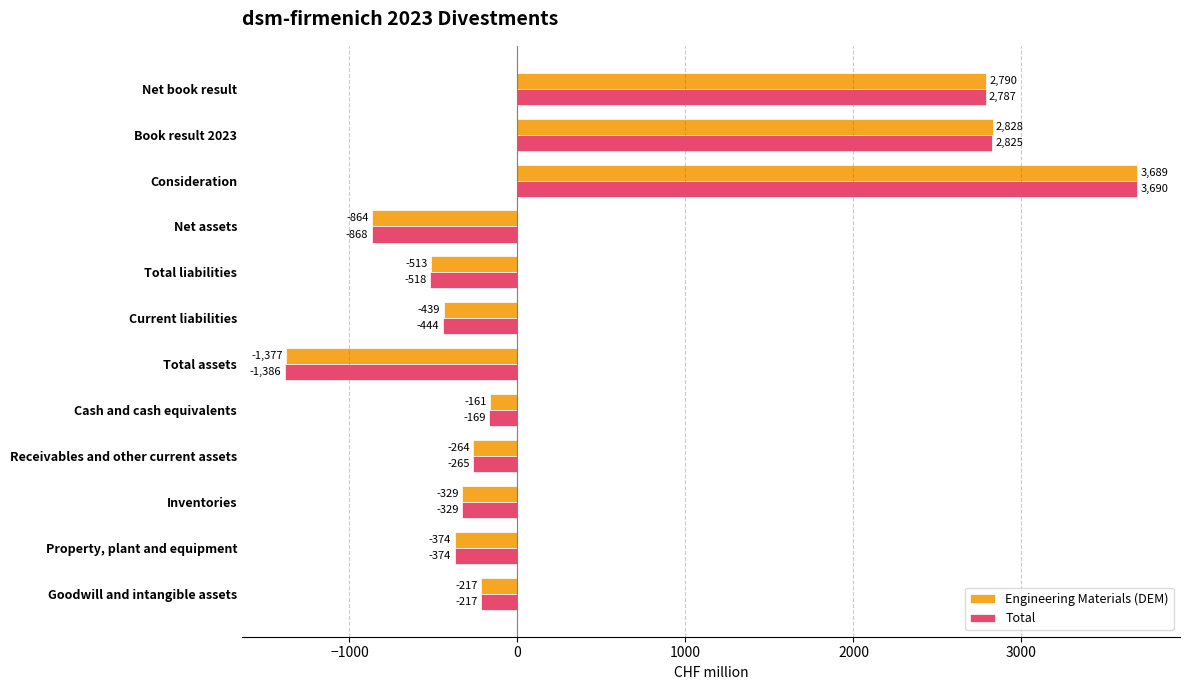

At which category is the sum across all series the highest?

Consideration